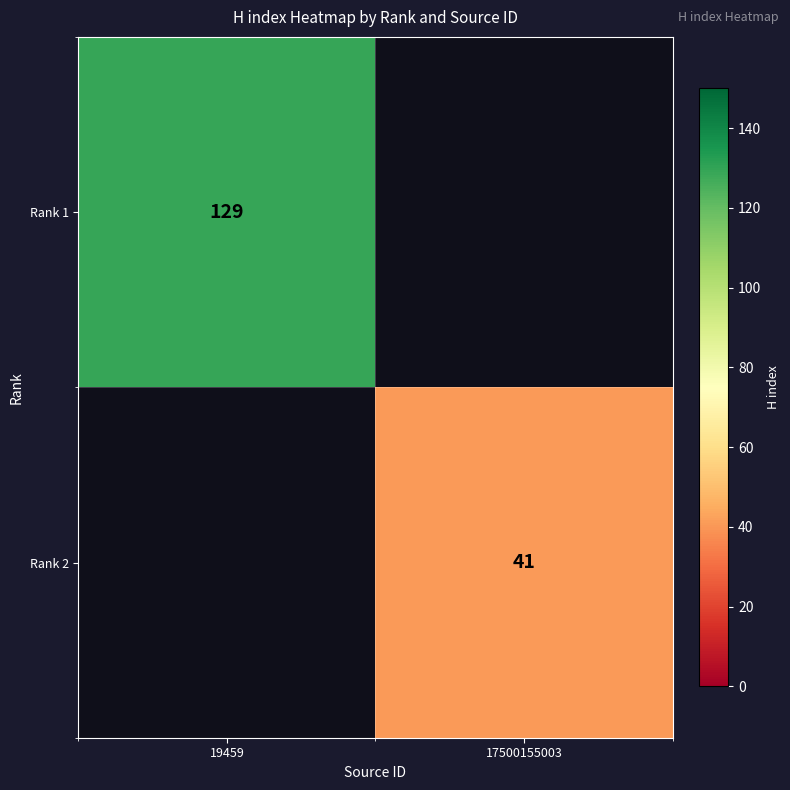

Is it true that Rank 1 equals 206 at 19459?

False